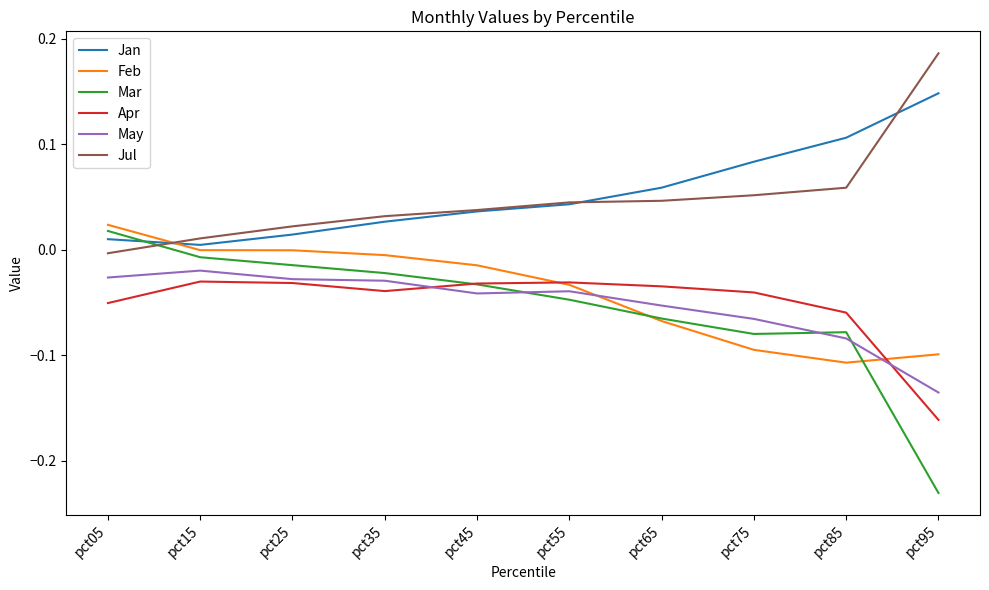

True or false: Apr has more than 2 interior local peaks.

False